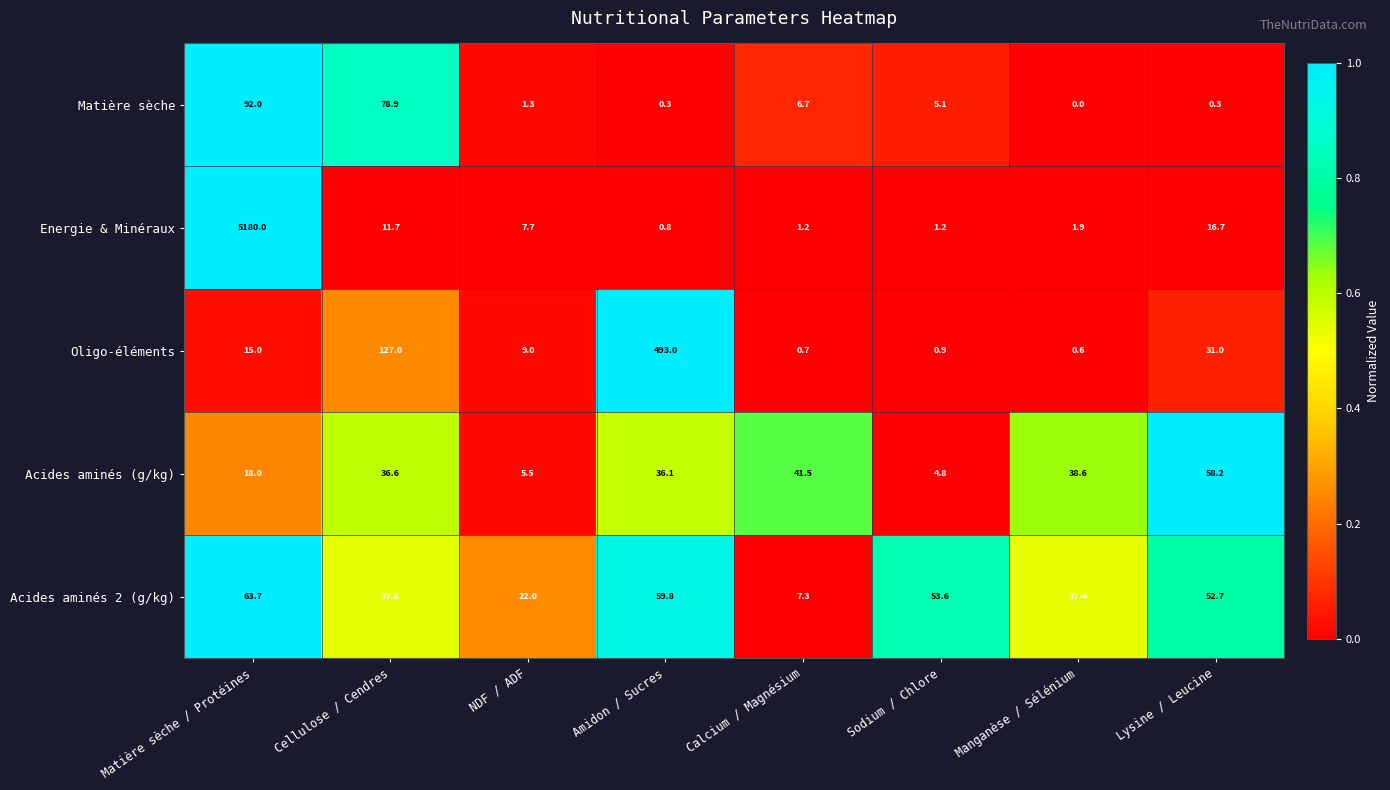

Which series has the largest range (max minus min)?

Energie & Minéraux